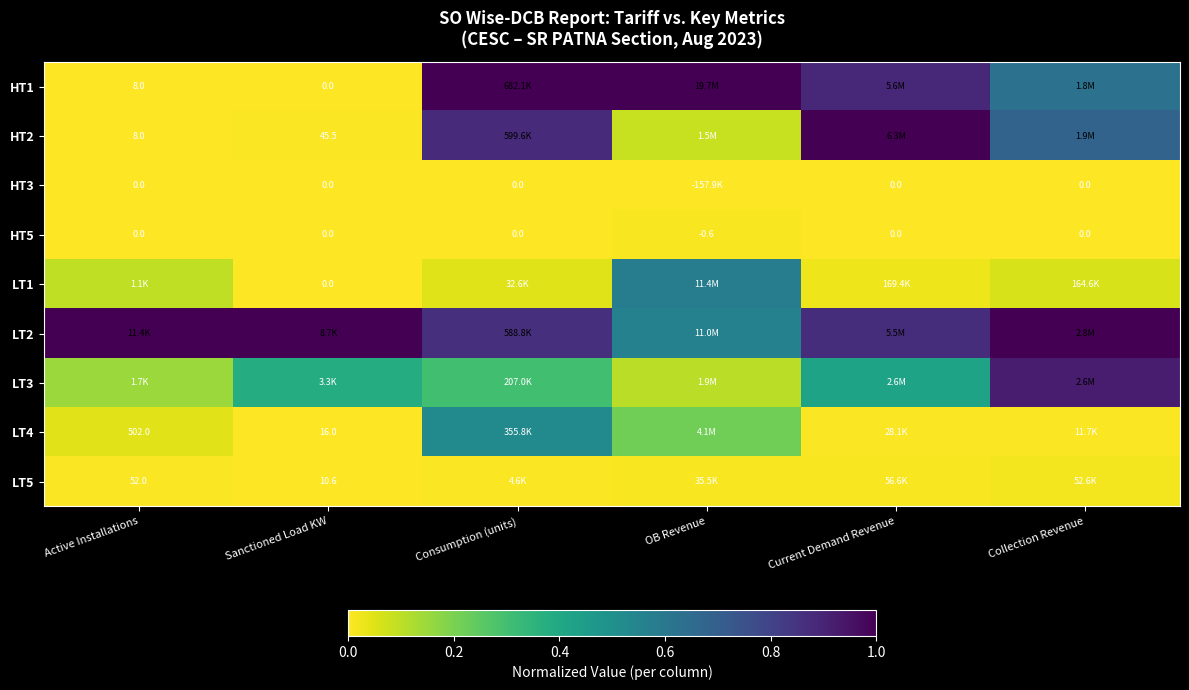

At which label does HT5 reach its minimum?

OB Revenue